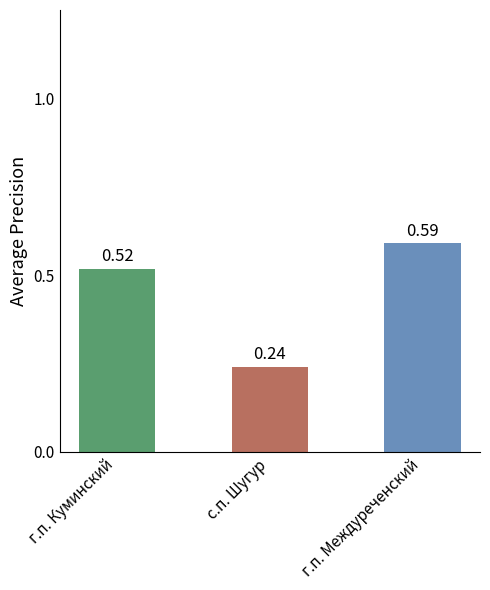

Where is the data nearest to the value 0?

с.п. Шугур